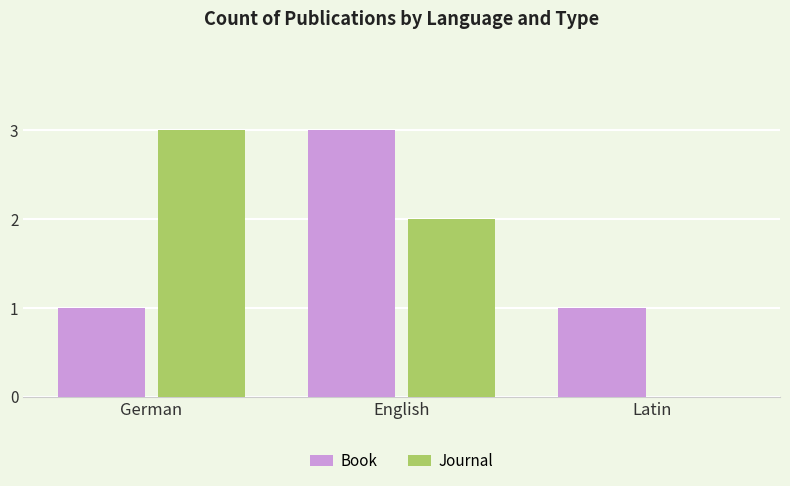

Reading left to right, what are all the values shown in this chart?

Book: German=1	English=3	Latin=1
Journal: German=3	English=2	Latin=0